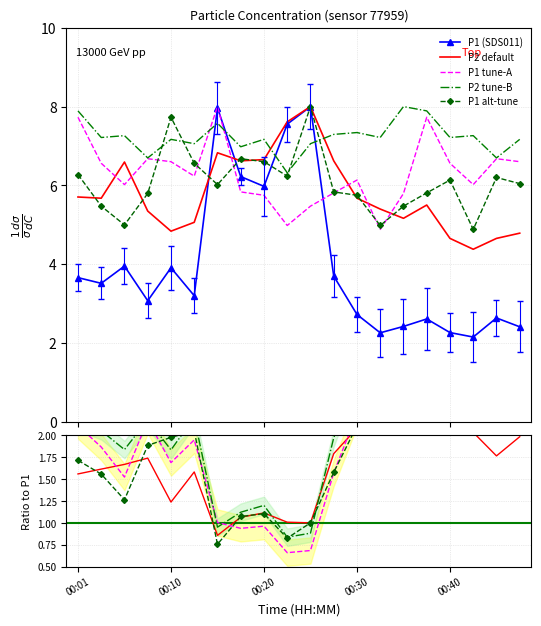

Reading right to left, list all the values displayed in this chart.

P1: 00:47=2.4	00:45=2.6	00:42=2.2	00:40=2.3	00:37=2.6	00:35=2.4	00:32=2.3	00:30=2.7	00:28=3.7	00:25=8.0	00:23=7.6	00:20=6.0	00:18=6.2	00:15=8.0	00:13=3.2	00:10=3.9	00:08=3.1	00:06=4.0	00:03=3.5	00:01=3.7
P2: 00:47=4.8	00:45=4.7	00:42=4.4	00:40=4.7	00:37=5.5	00:35=5.2	00:32=5.4	00:30=5.7	00:28=6.6	00:25=8.0	00:23=7.6	00:20=6.7	00:18=6.6	00:15=6.8	00:13=5.1	00:10=4.8	00:08=5.4	00:06=6.6	00:03=5.7	00:01=5.7
P1_smooth: 00:47=6.6	00:45=6.7	00:42=6.0	00:40=6.6	00:37=7.7	00:35=5.8	00:32=4.9	00:30=6.1	00:28=5.8	00:25=5.5	00:23=5.0	00:20=5.8	00:18=5.8	00:15=8.0	00:13=6.2	00:10=6.6	00:08=6.7	00:06=6.0	00:03=6.6	00:01=7.7
P2_smooth: 00:47=7.2	00:45=6.7	00:42=7.3	00:40=7.2	00:37=7.9	00:35=8.0	00:32=7.2	00:30=7.3	00:28=7.3	00:25=7.1	00:23=6.3	00:20=7.2	00:18=7.0	00:15=7.6	00:13=7.1	00:10=7.2	00:08=6.7	00:06=7.3	00:03=7.2	00:01=7.9
P1_alt: 00:47=6.0	00:45=6.2	00:42=4.9	00:40=6.1	00:37=5.8	00:35=5.5	00:32=5.0	00:30=5.8	00:28=5.8	00:25=8.0	00:23=6.2	00:20=6.6	00:18=6.7	00:15=6.0	00:13=6.6	00:10=7.7	00:08=5.8	00:06=5.0	00:03=5.5	00:01=6.3